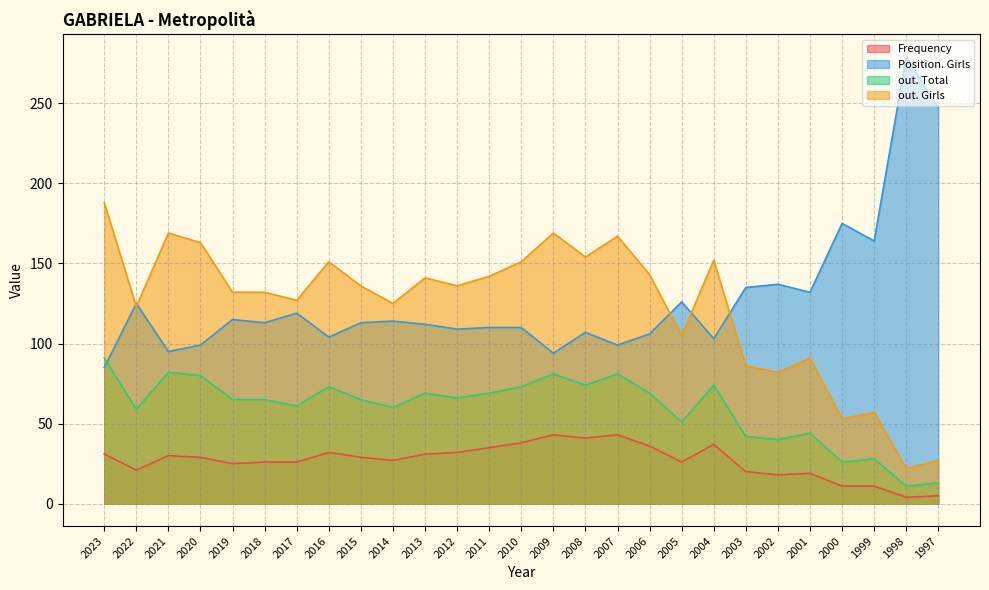

The Position. Total series shows 190 at 2013. True or false?

False